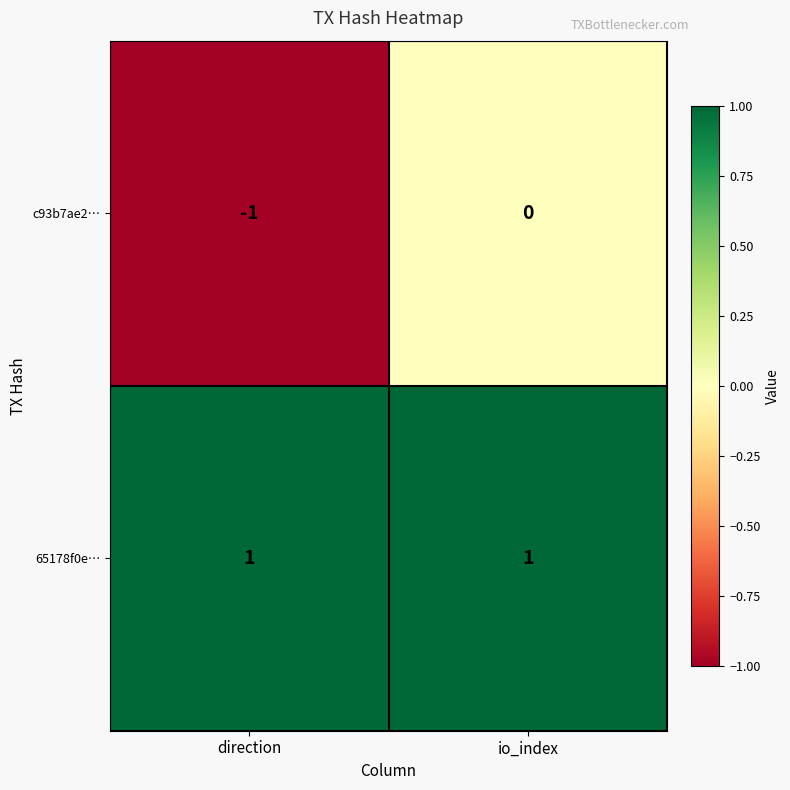

Which series has the largest total across all categories?

65178f0e…